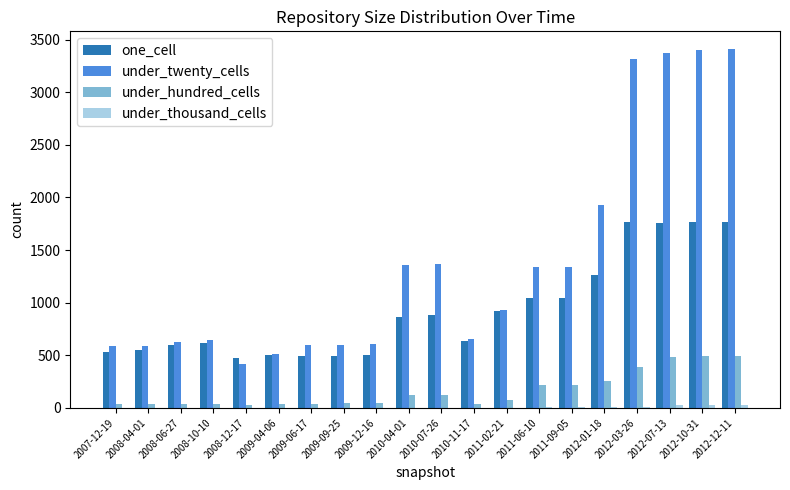

What is the greatest value displayed?

3408